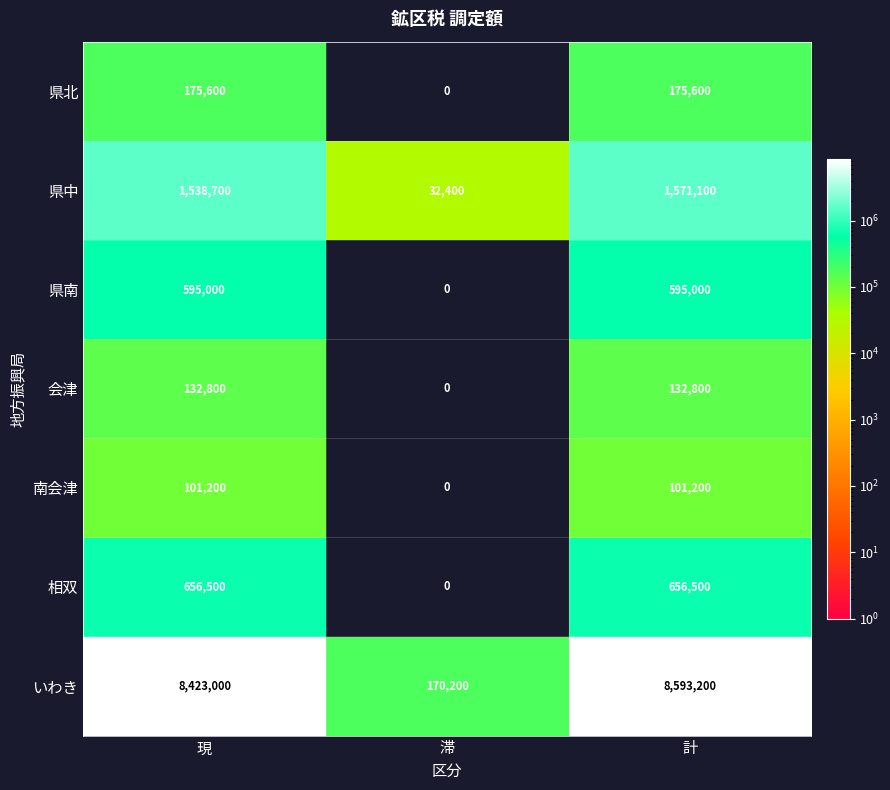

Reading left to right, list all the values displayed in this chart.

県北: 現=175600	滞=0	計=175600
県中: 現=1538700	滞=32400	計=1571100
県南: 現=595000	滞=0	計=595000
会津: 現=132800	滞=0	計=132800
南会津: 現=101200	滞=0	計=101200
相双: 現=656500	滞=0	計=656500
いわき: 現=8423000	滞=170200	計=8593200